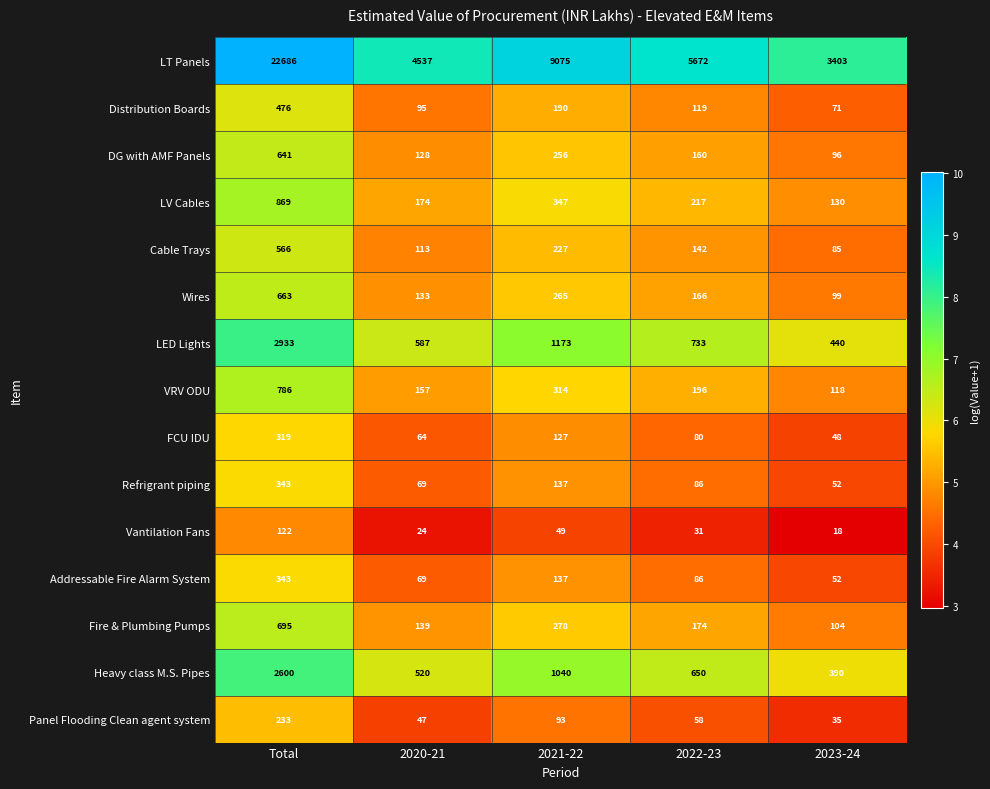

Rank the categories by Distribution Boards value from highest to lowest.

Total, 2021-22, 2022-23, 2020-21, 2023-24